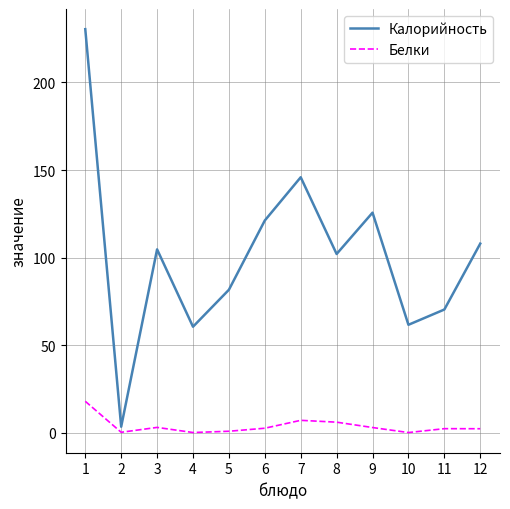

Which series has the largest total across all categories?

Калорийность